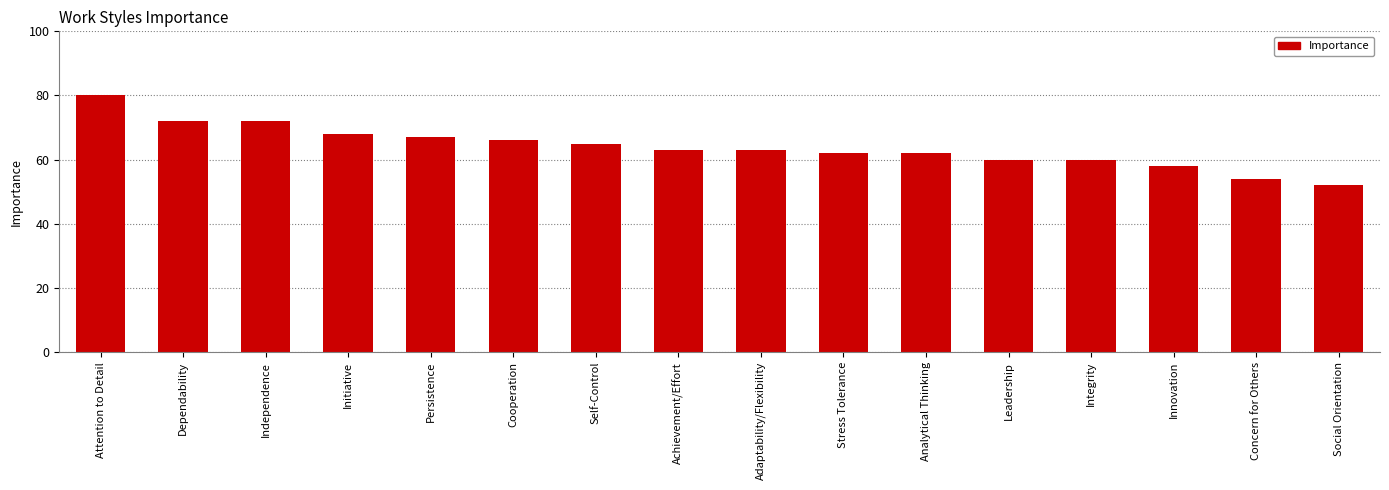

What is the difference between the values at Stress Tolerance and Concern for Others?

8